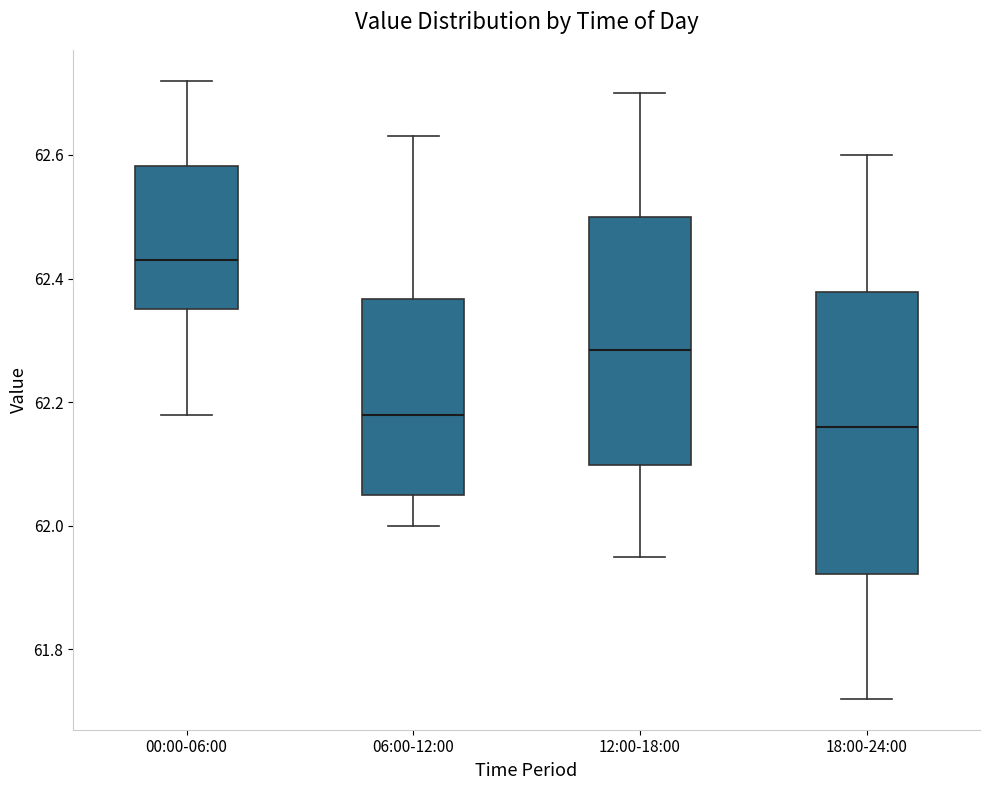

Reading left to right, read every box against the y-axis: the position of its median line, the range the box covers, and the ends of its whiskers. The values are not printed on the chart, so give them approximately, as read against the axis.

00:00-06:00: median 62.44, box 62.36 to 62.58, whiskers 62.18 to 62.72
06:00-12:00: median 62.18, box 62.06 to 62.36, whiskers 62.00 to 62.64
12:00-18:00: median 62.28, box 62.10 to 62.50, whiskers 61.96 to 62.70
18:00-24:00: median 62.16, box 61.92 to 62.38, whiskers 61.72 to 62.60